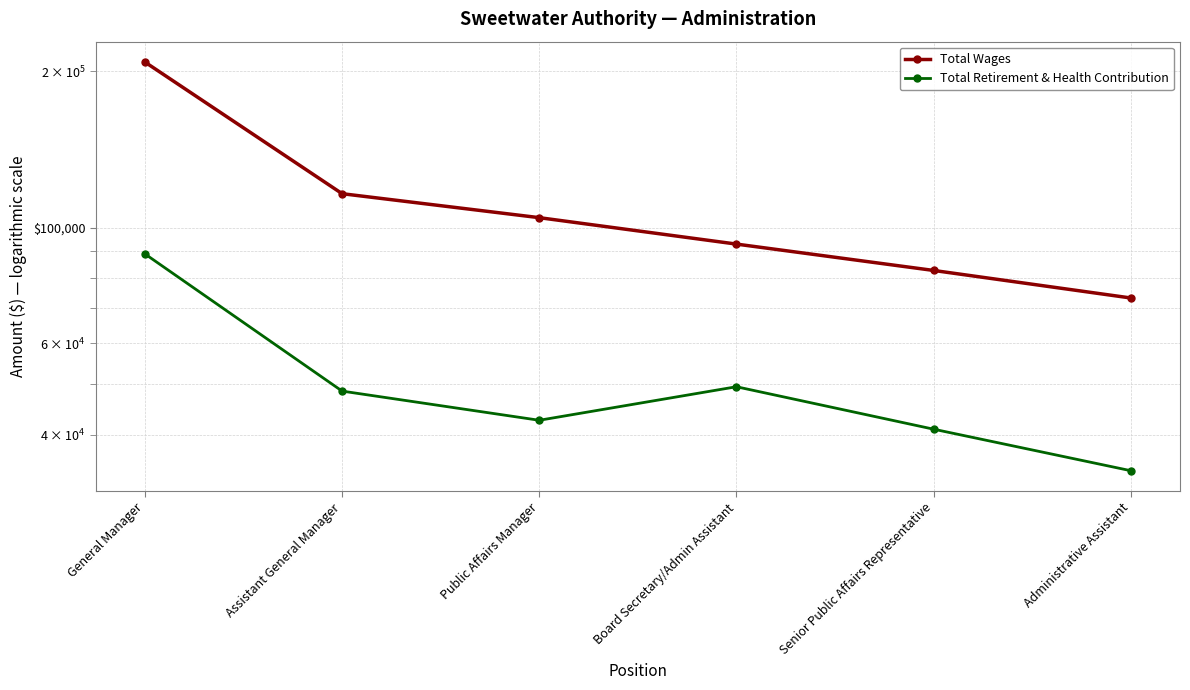

Which category has the highest value in the Total Wages series?

General Manager